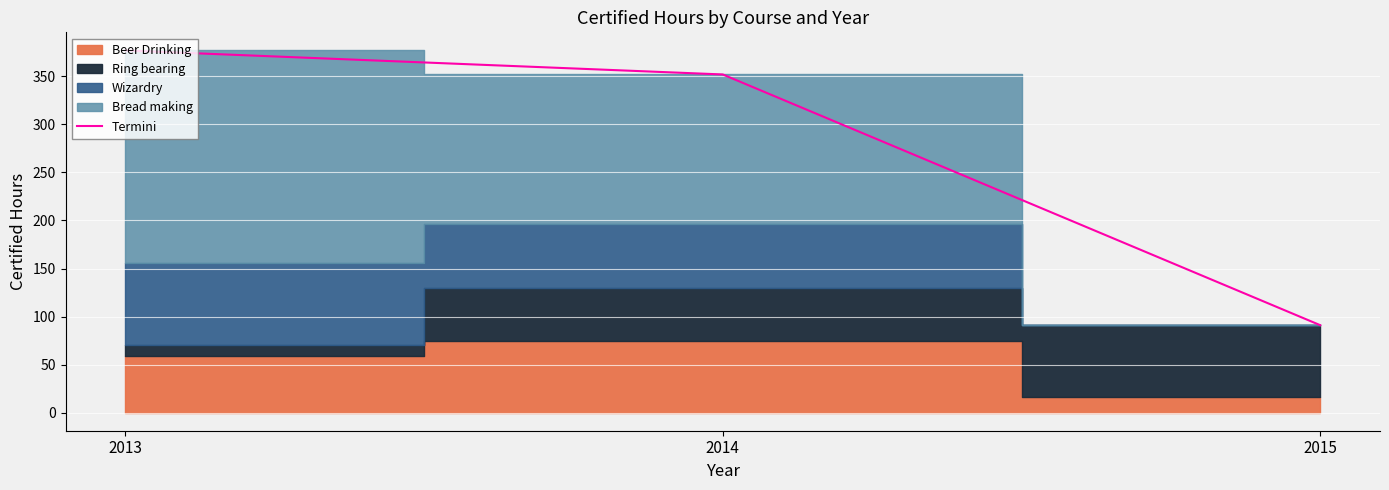

How many data points are less than 352?

1